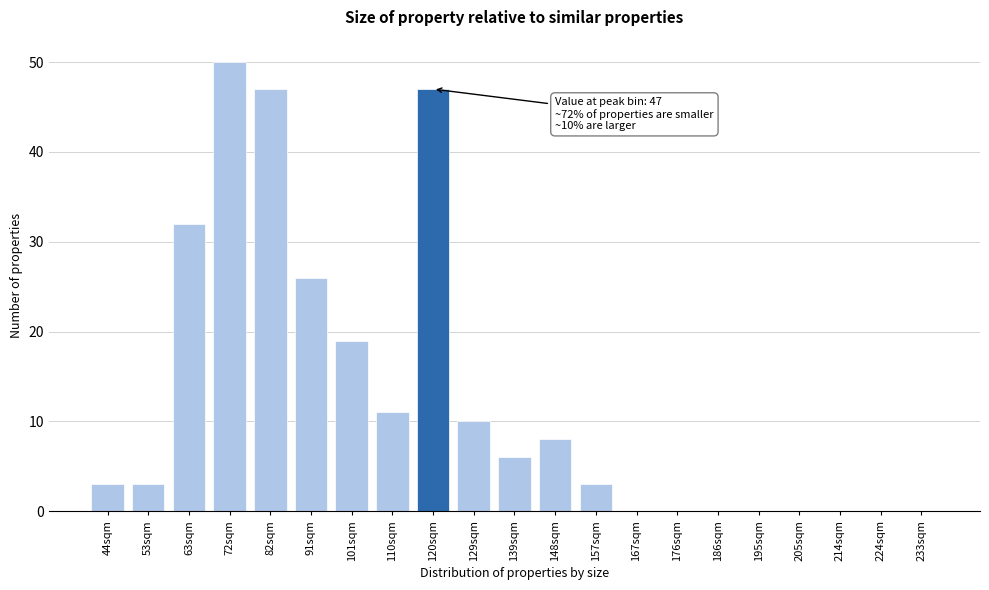

Reading right to left, what are all the values shown in this chart?

233sqm=0	224sqm=0	214sqm=0	205sqm=0	195sqm=0	186sqm=0	176sqm=0	167sqm=0	157sqm=3	148sqm=8	139sqm=6	129sqm=10	120sqm=47	110sqm=11	101sqm=19	91sqm=26	82sqm=47	72sqm=50	63sqm=32	53sqm=3	44sqm=3